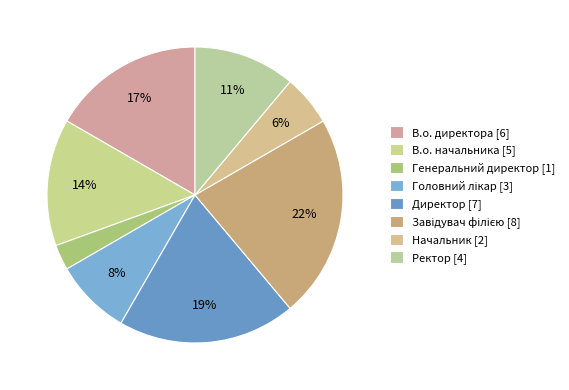

Combined, do Ректор and В.о. начальника account for over 50%?

No